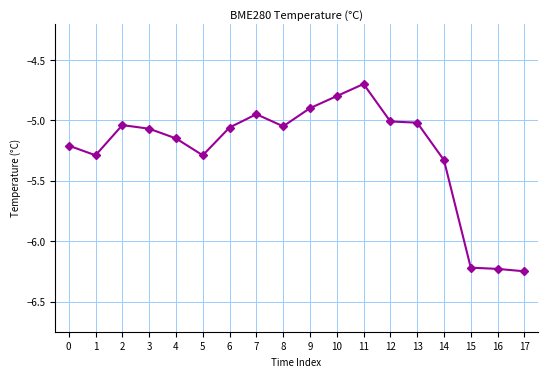

Which has a higher value, 11 or 8?

11